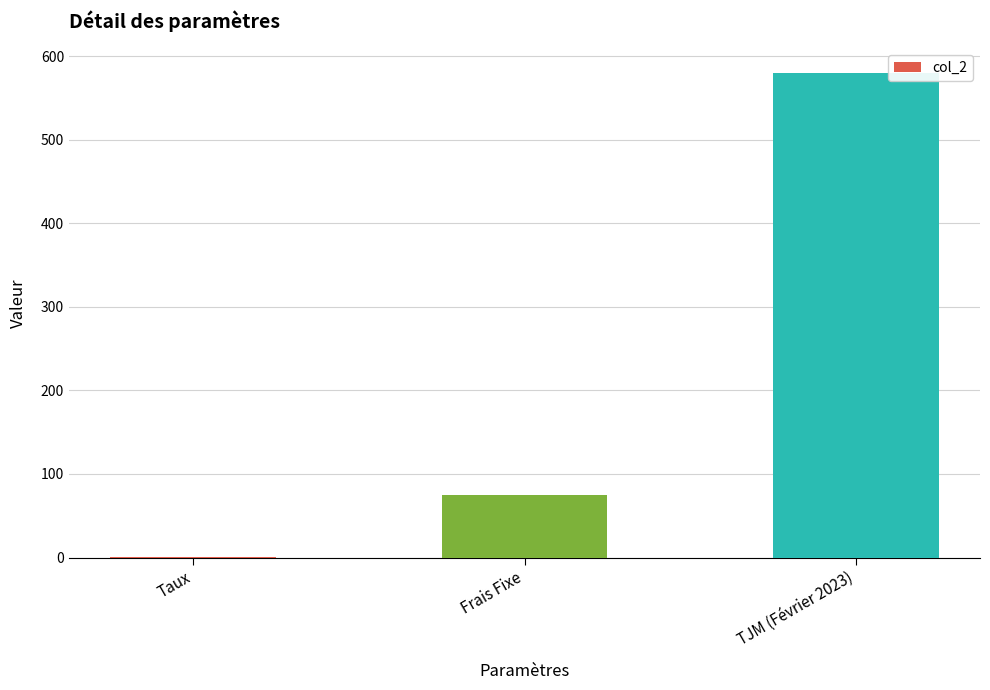

The value at TJM (Février 2023) is 580.0. True or false?

True